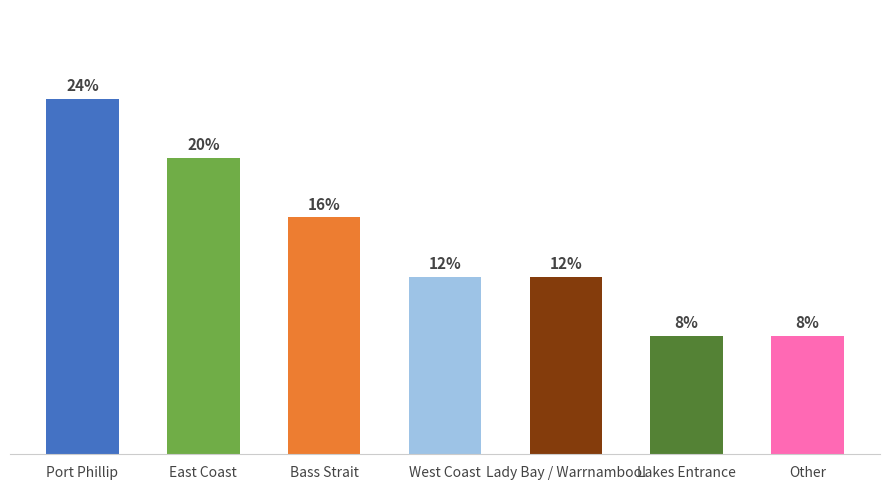

Approximately how many times larger is the value at East Coast compared to Lady Bay / Warrnambool?

1.7